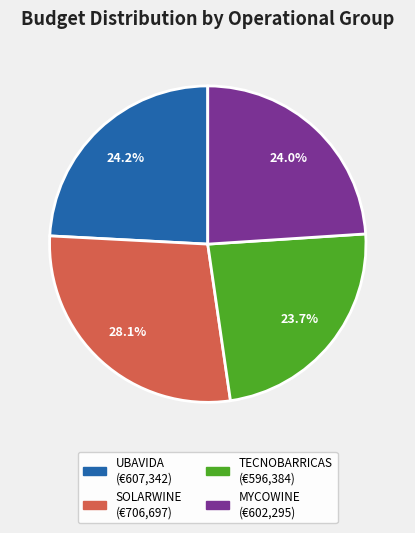

What percentage is the UBAVIDA slice, to the nearest percent?

24%